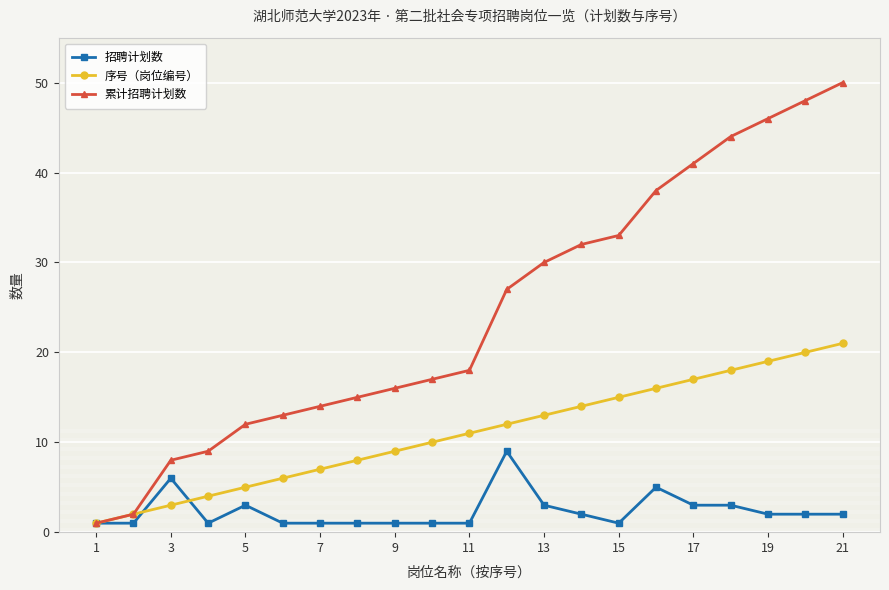

Which series has the largest range (max minus min)?

累计招聘计划数